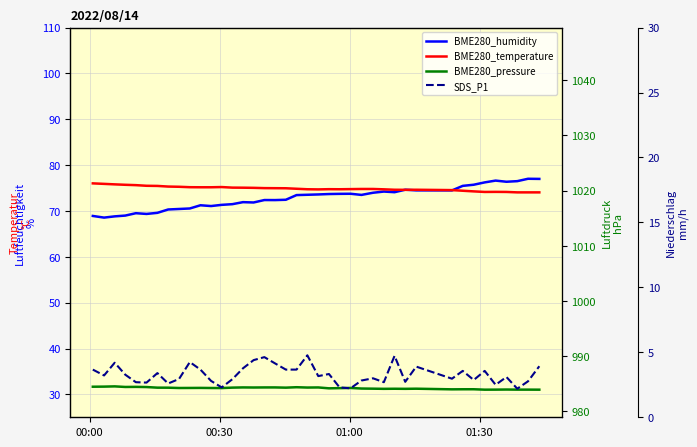

What is the difference between the maximum and minimum values in the BME280_pressure series?

0.6